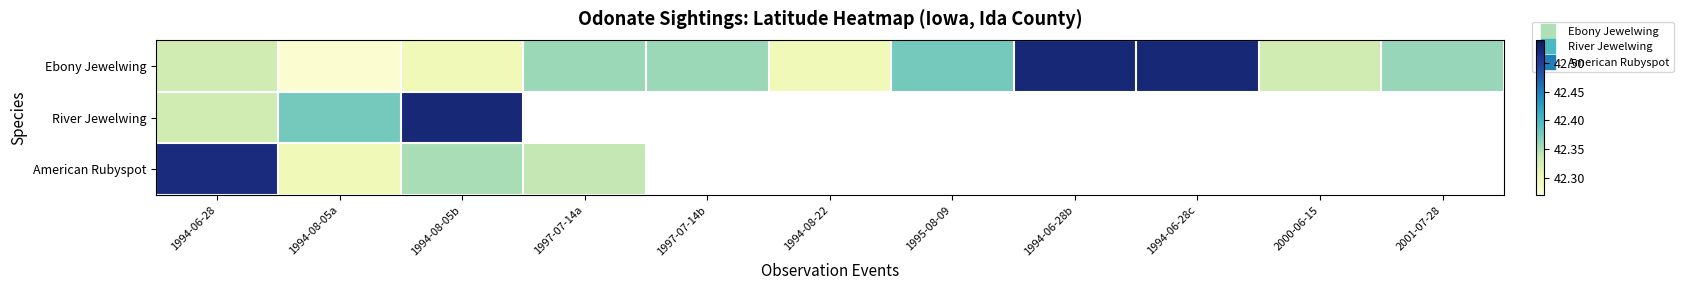

How many Ebony Jewelwing values are between 42 and 43?

11